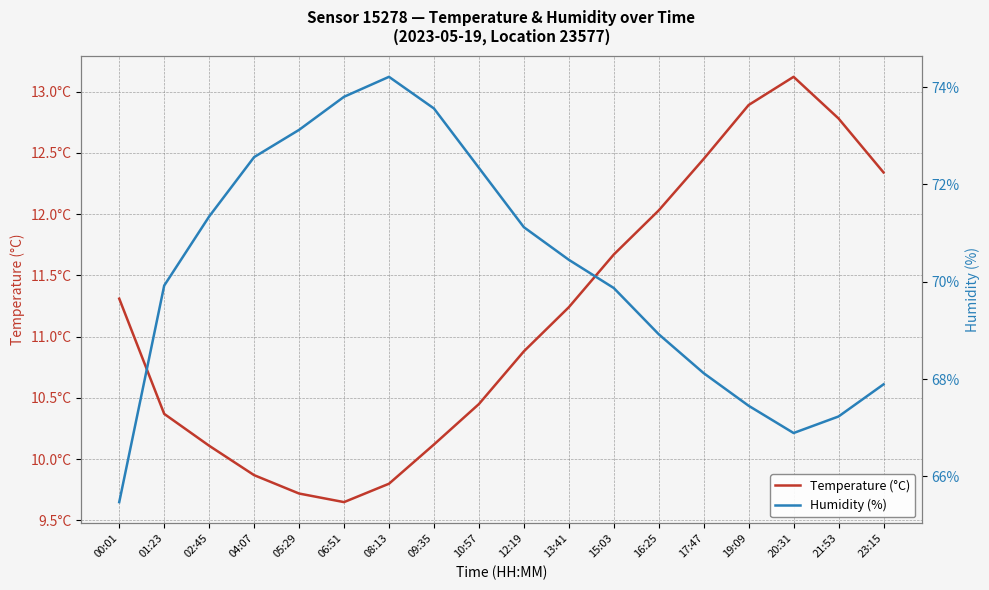

What is the difference between the Temperature (°C) values at 09:35 and 21:53?

2.7